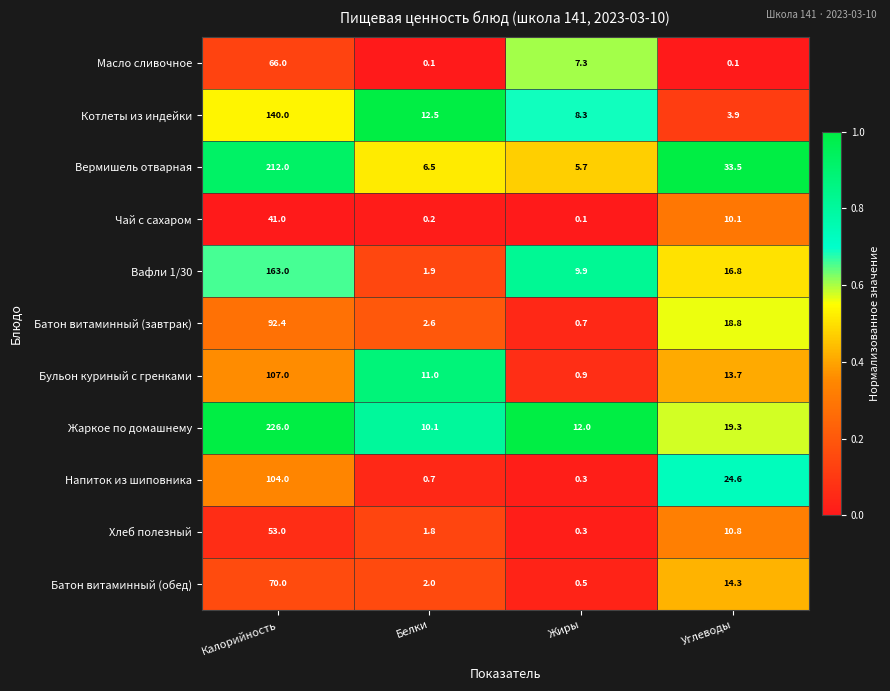

What is the difference between the highest and lowest values at Калорийность?

185.0